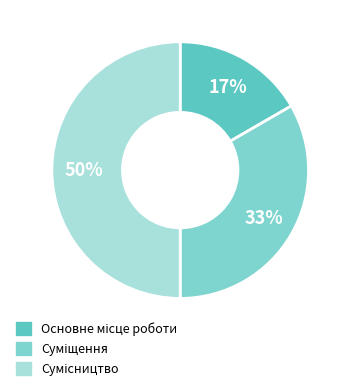

Count the number of slices in the pie.

3